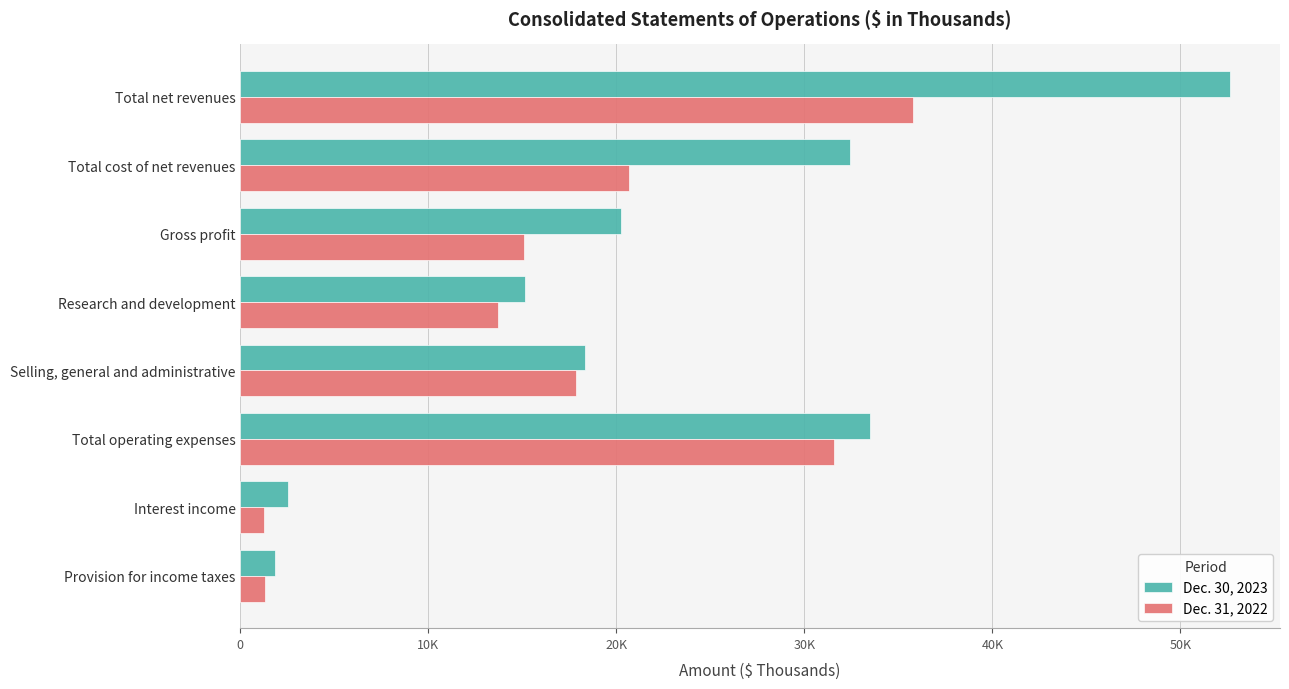

What are all the series names shown in the legend?

Dec. 30, 2023, Dec. 31, 2022